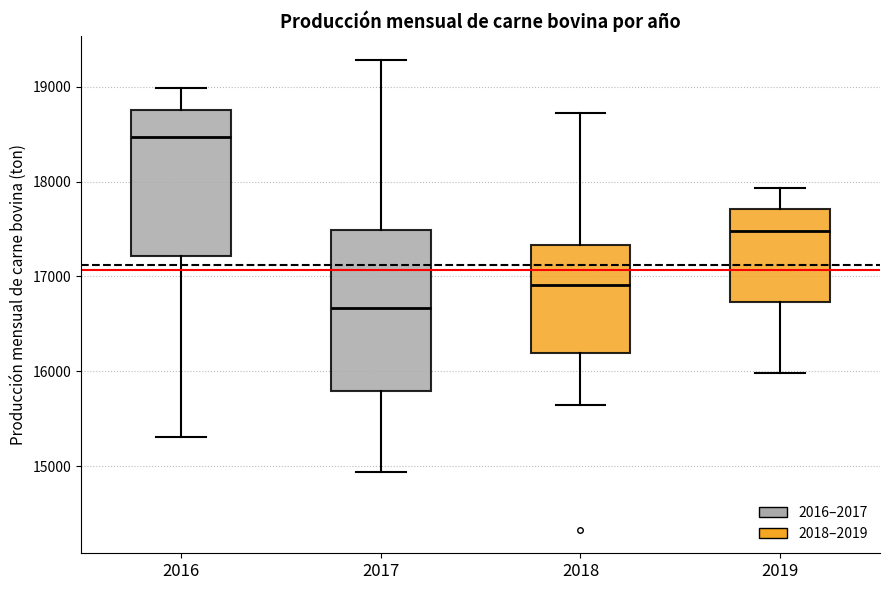

Which box's median line is the highest?

2016